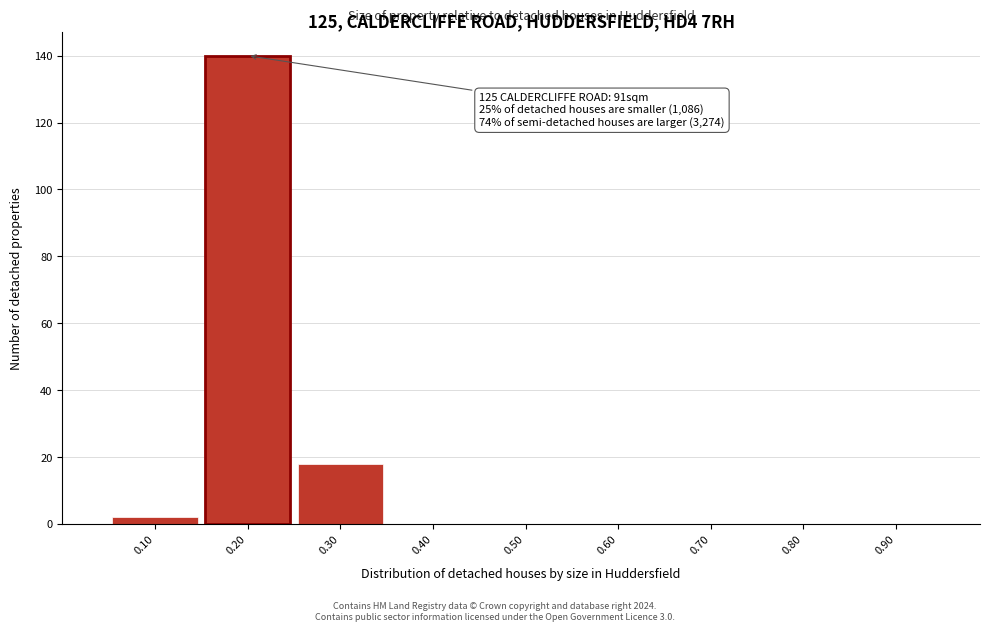

Which range on the x-axis has the tallest bar?

0.15 to 0.25